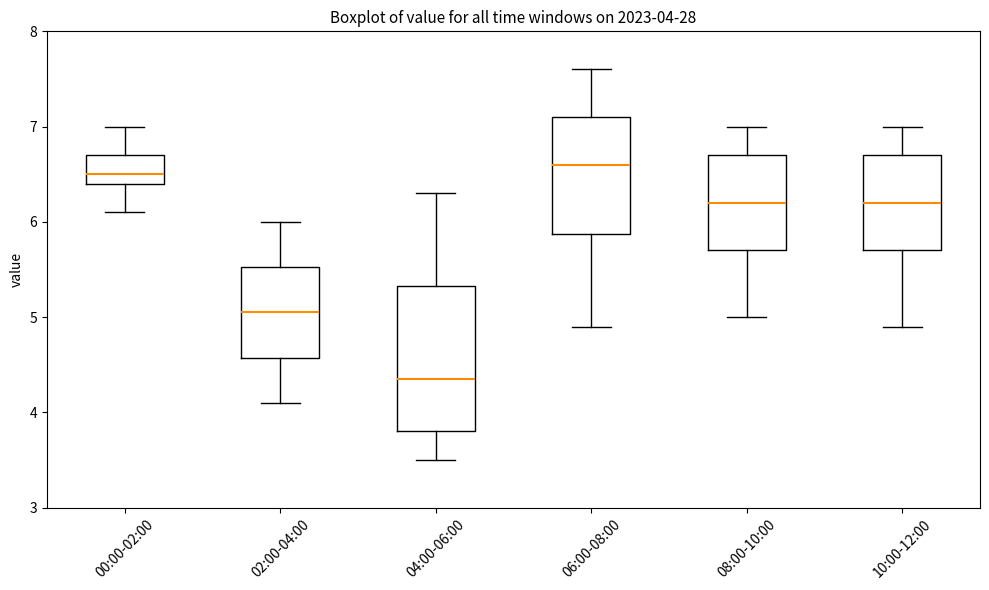

Which box is the tallest, from its lower edge to its upper edge?

04:00-06:00